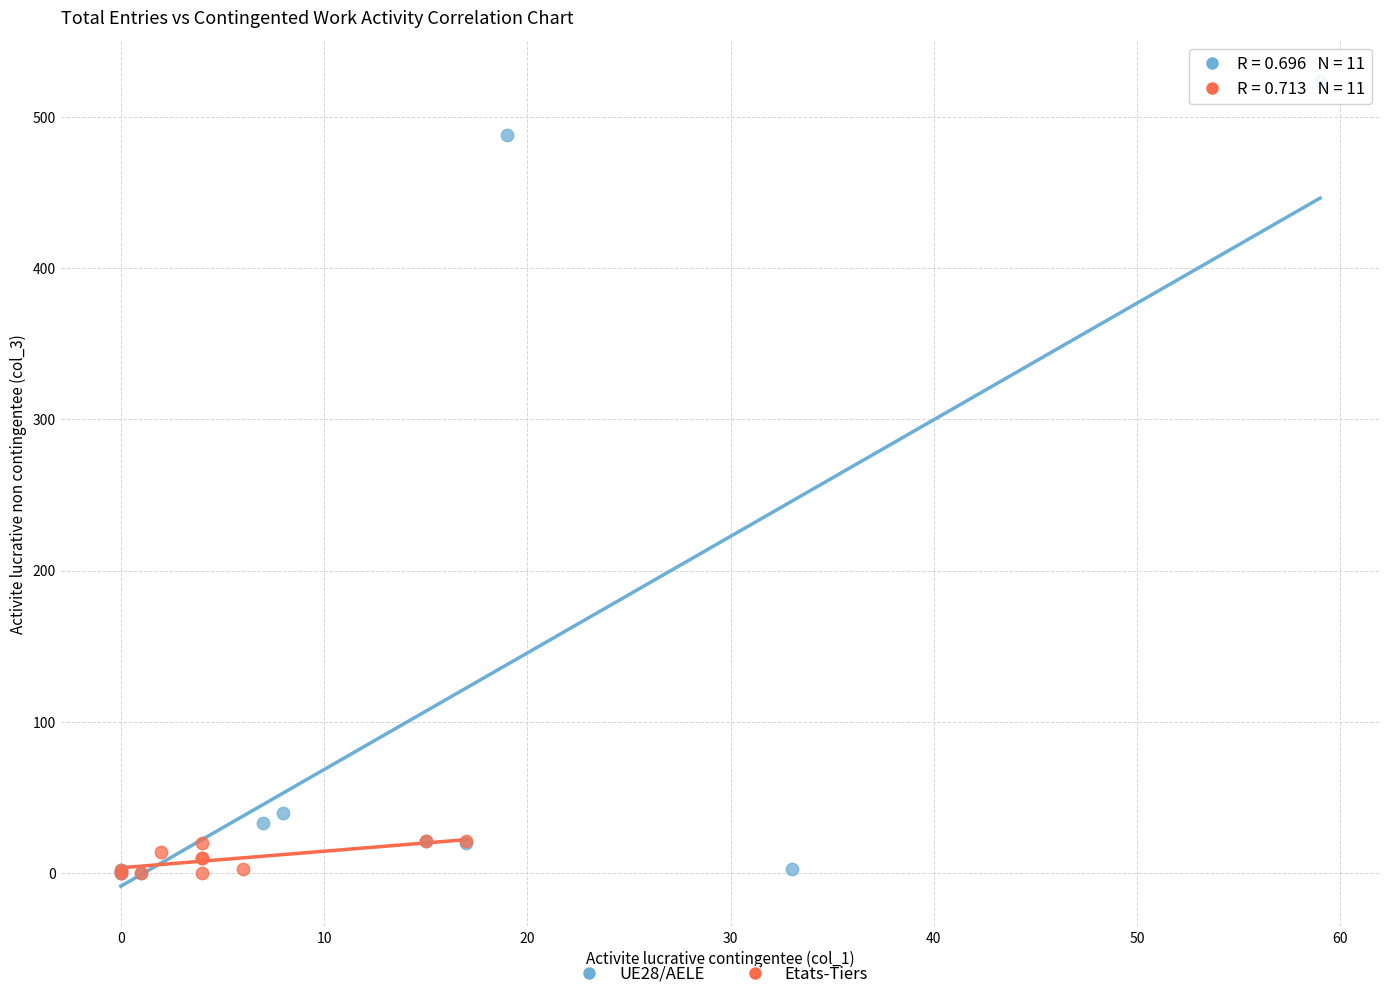

Which series has the widest spread of Y values?

UE28/AELE